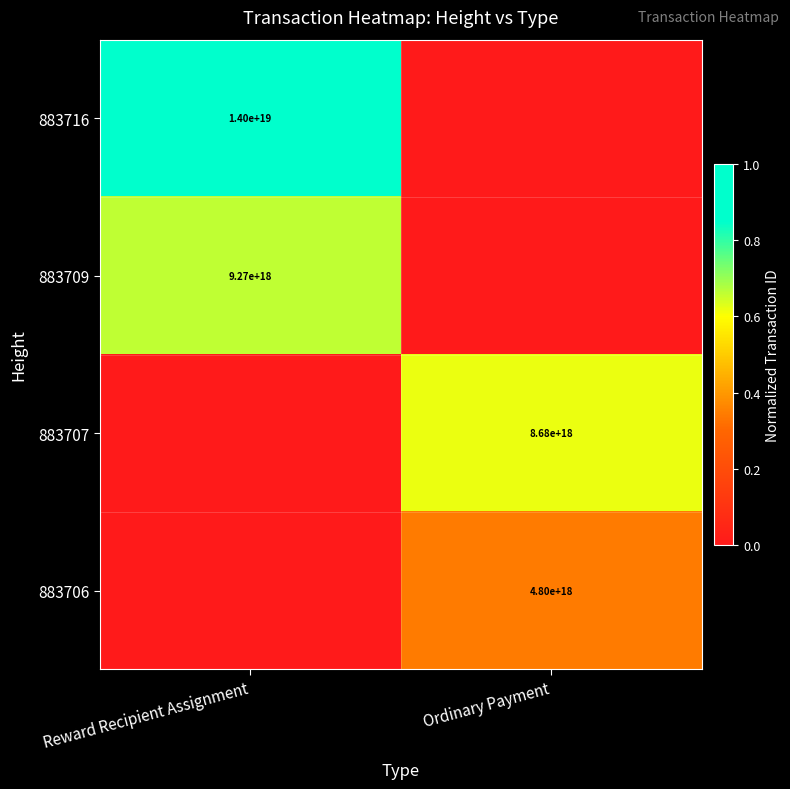

The 883709 series shows 9270000000000000000 at Reward Recipient Assignment. True or false?

True